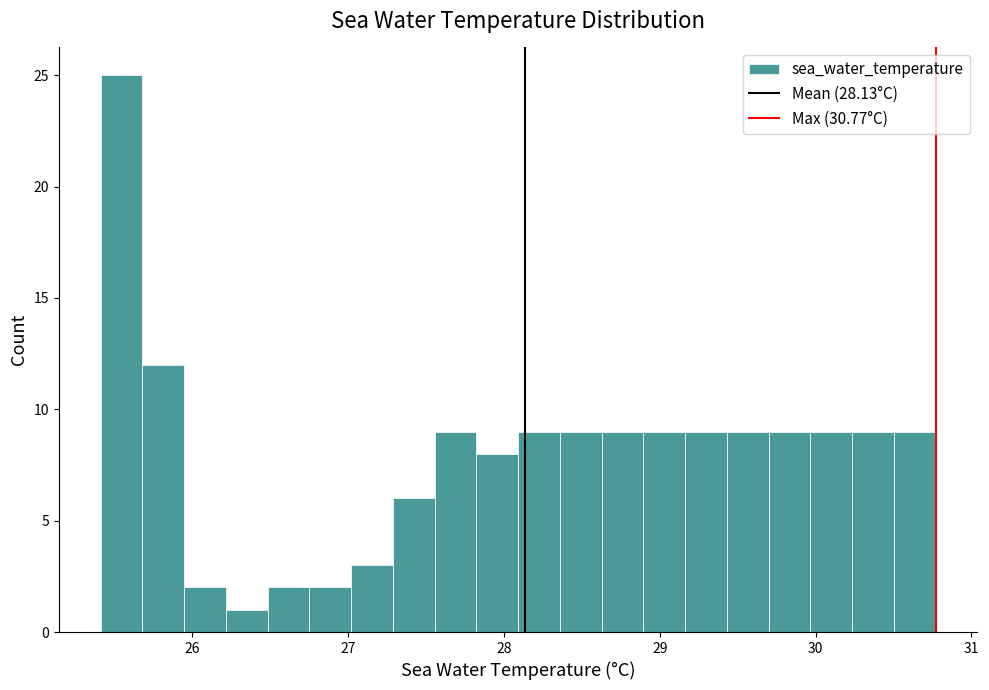

Around what value on the x-axis is the tallest bar? Give the approximate position of its centre, as read against the axis.

25.5